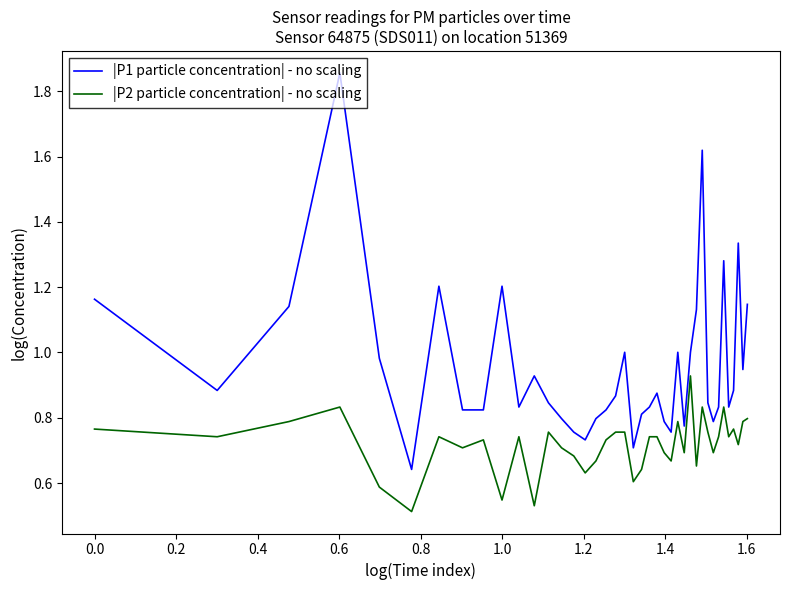

What is the difference between the maximum and minimum values in the |P2 particle concentration| - no scaling series?

0.4